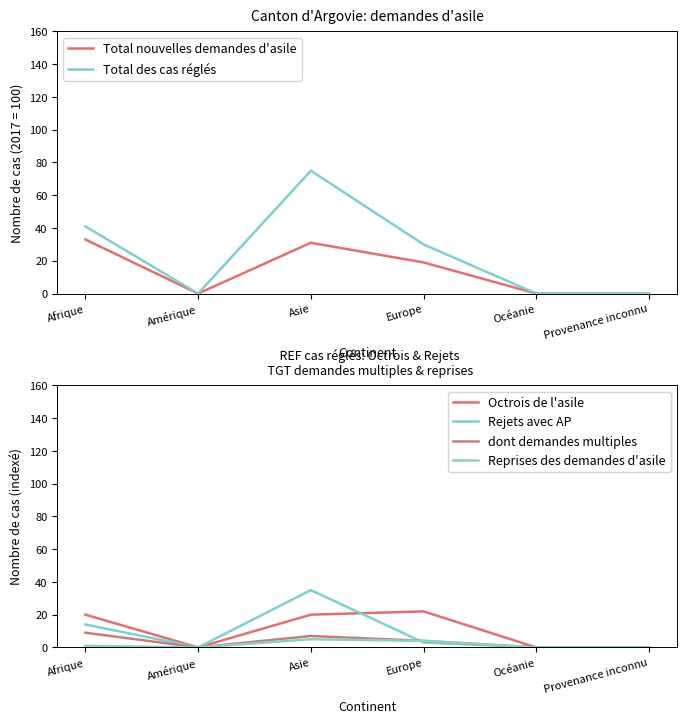

List the labels in order of Octrois de l'asile value, largest first.

Europe, Afrique, Asie, Amérique, Océanie, Provenance inconnu